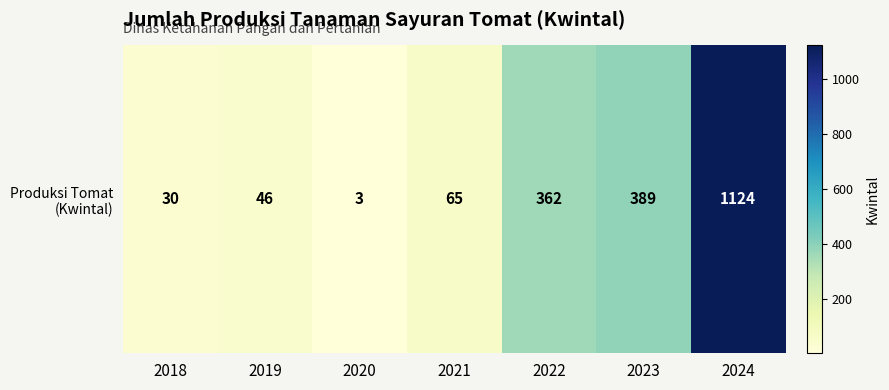

How many distinct data groups are displayed?

1